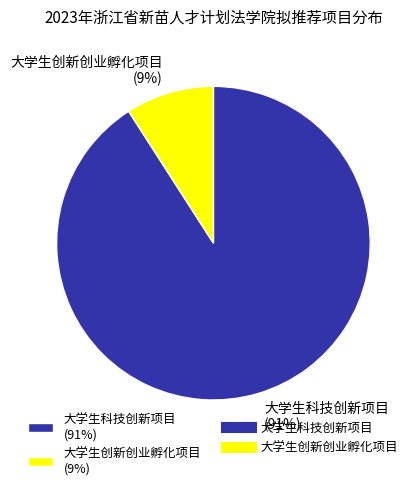

To the nearest percent, what percentage of the pie is 大学生科技创新项目?

91%